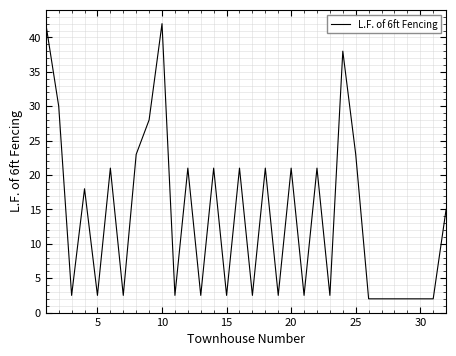

What is the difference between the maximum and minimum values?

40.0